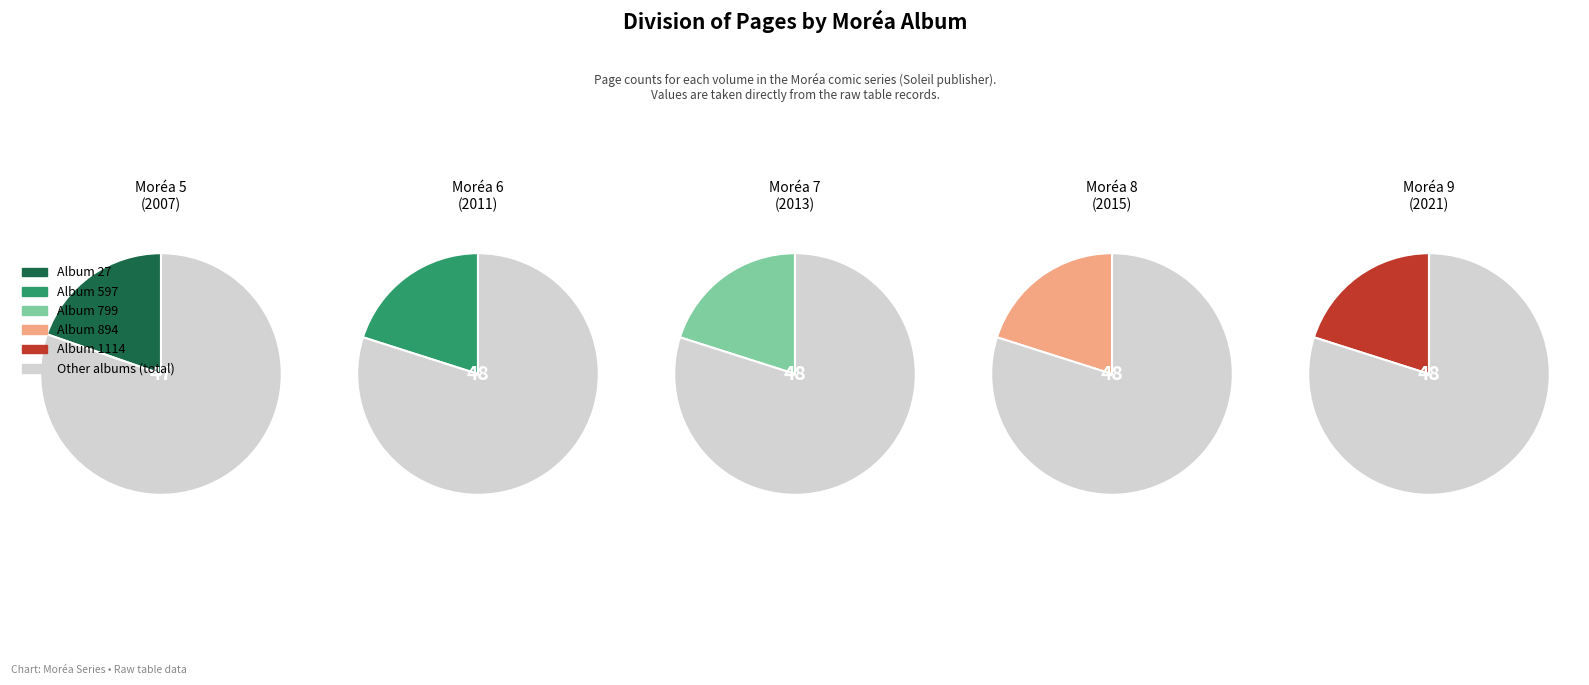

Which slice is the largest?

597